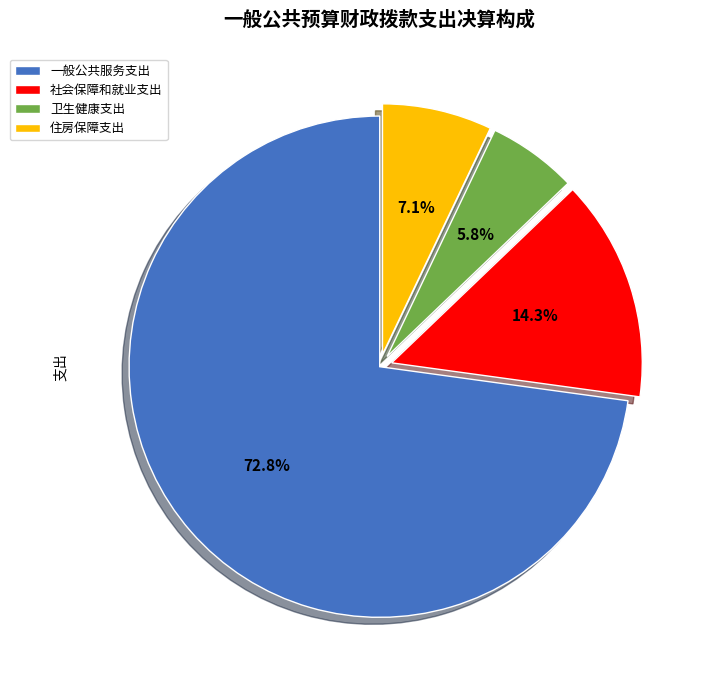

Do 住房保障支出 and 卫生健康支出 together represent more than half of the pie?

No